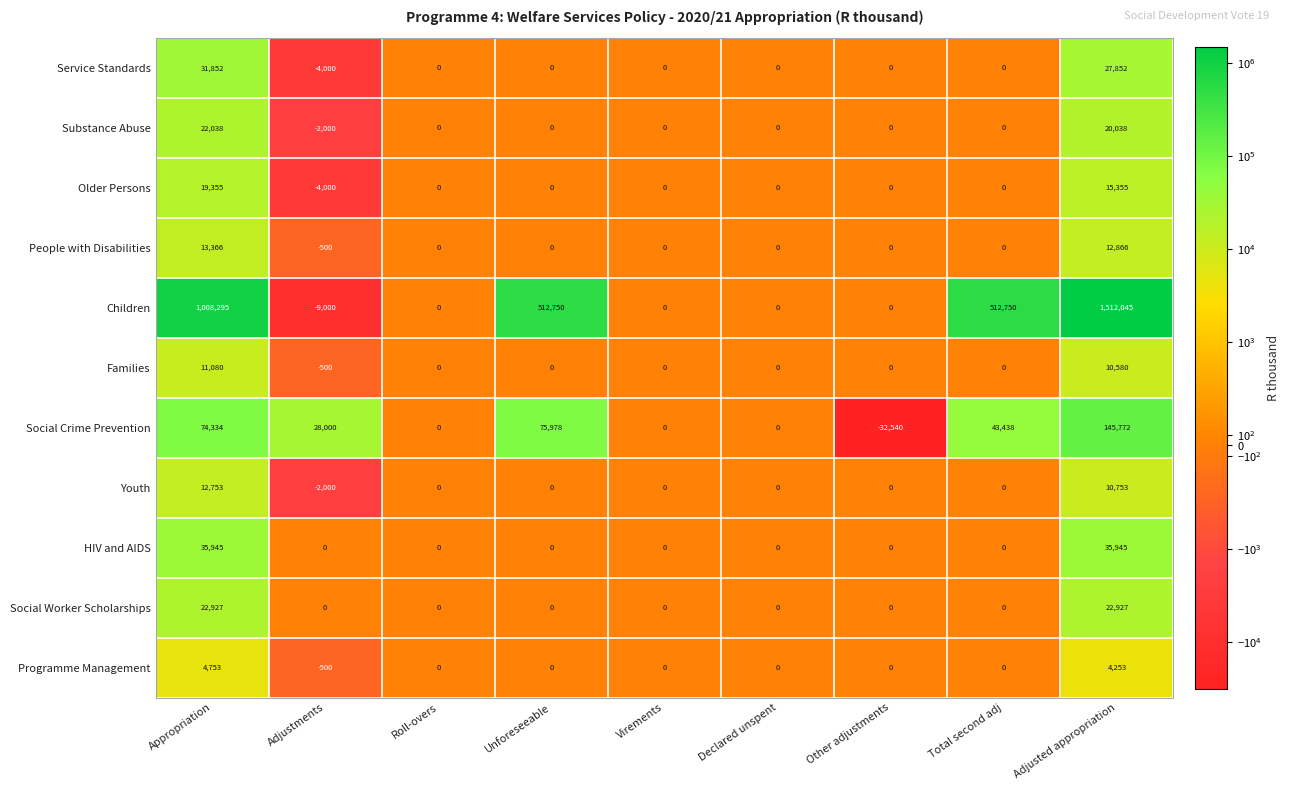

How many data points does each series have?

9